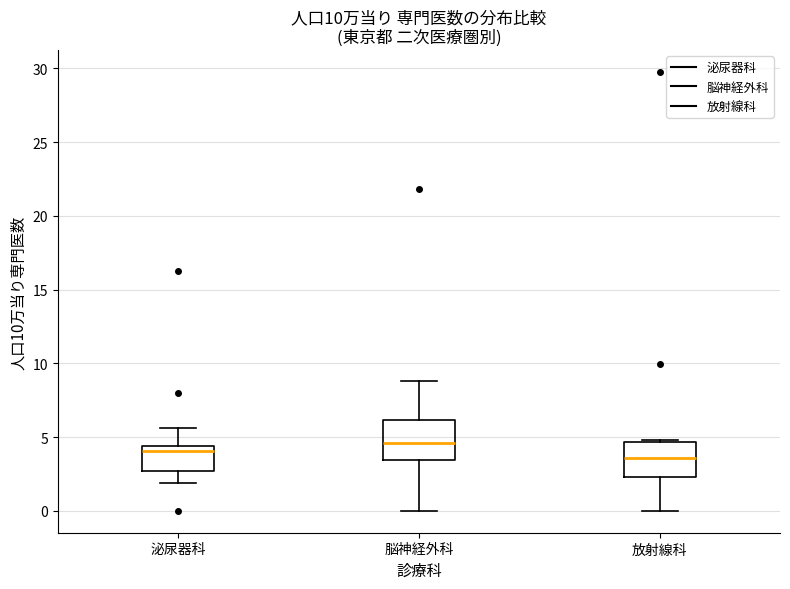

Reading left to right, read every box against the y-axis: the position of its median line, the range the box covers, and the ends of its whiskers. The values are not printed on the chart, so give them approximately, as read against the axis.

泌尿器科: median 4.0, box 2.5 to 4.5, whiskers 2.0 to 5.5
脳神経外科: median 4.5, box 3.5 to 6.0, whiskers 0.0 to 9.0
放射線科: median 3.5, box 2.5 to 4.5, whiskers 0.0 to 5.0